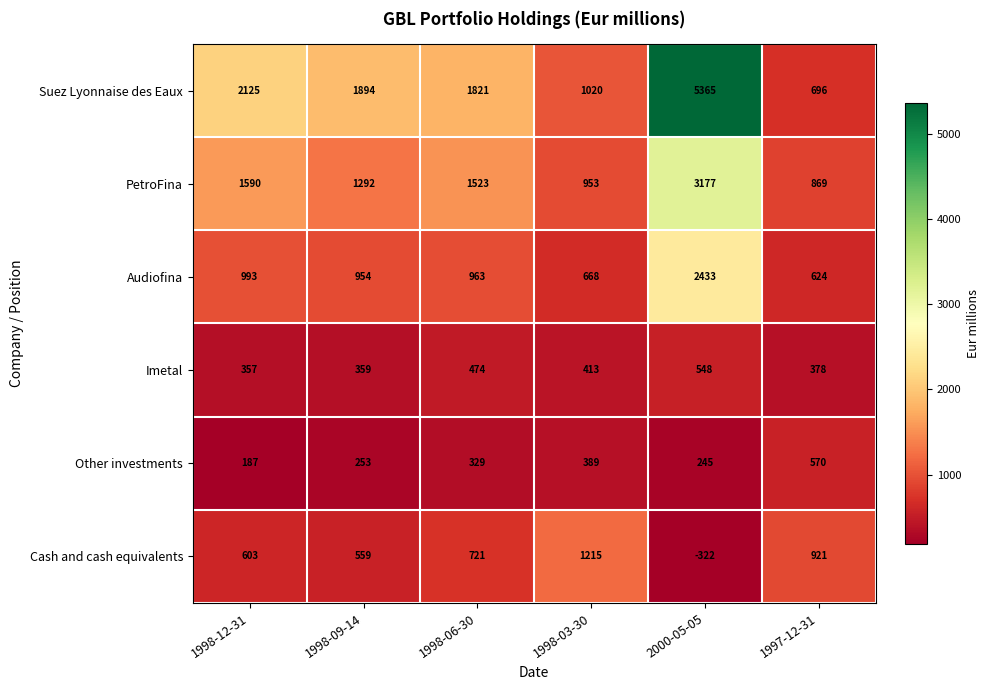

True or false: PetroFina has a value of 661 at 1998-09-14.

False